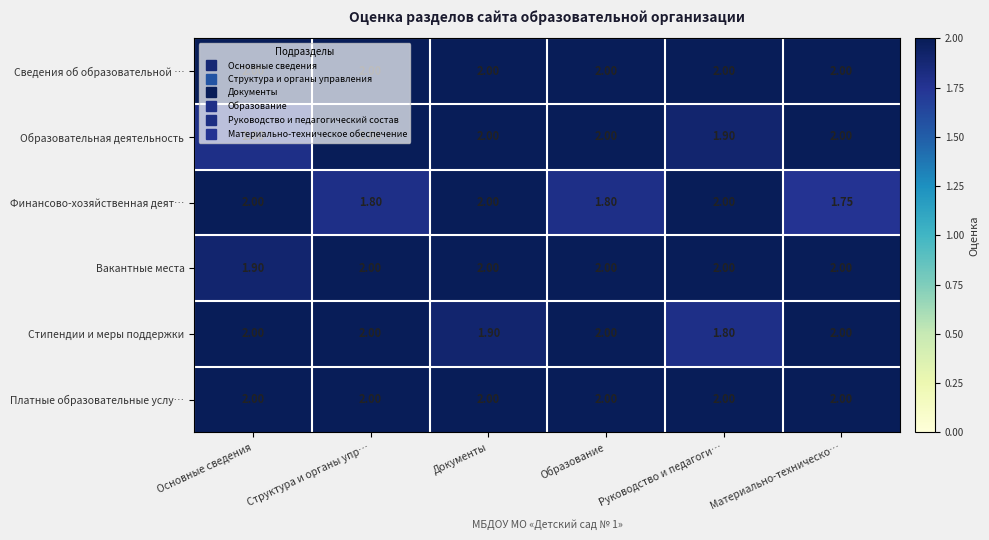

At which label does Финансово-хозяйственная деят… reach its minimum?

Материально-техническо…